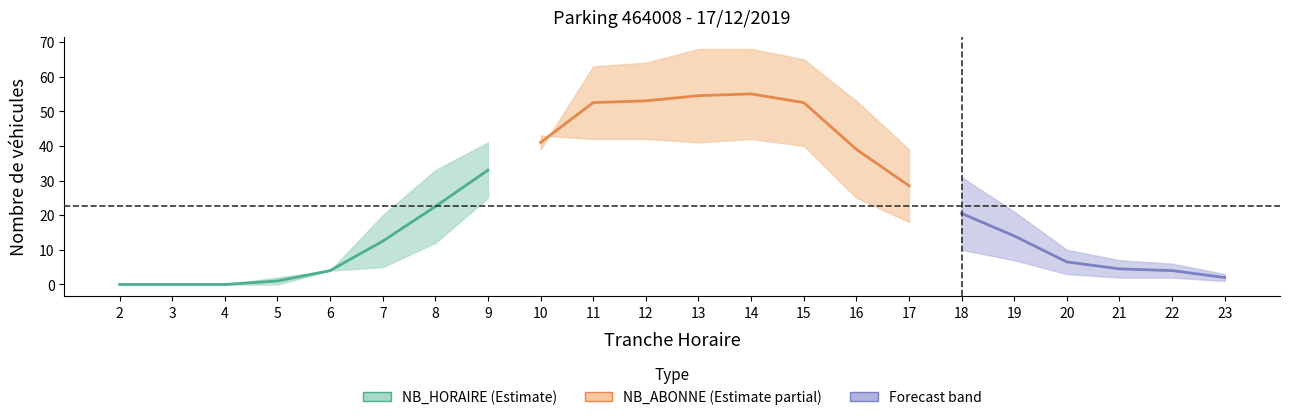

The value of NB_ABONNE at 14 is 69. True or false?

False